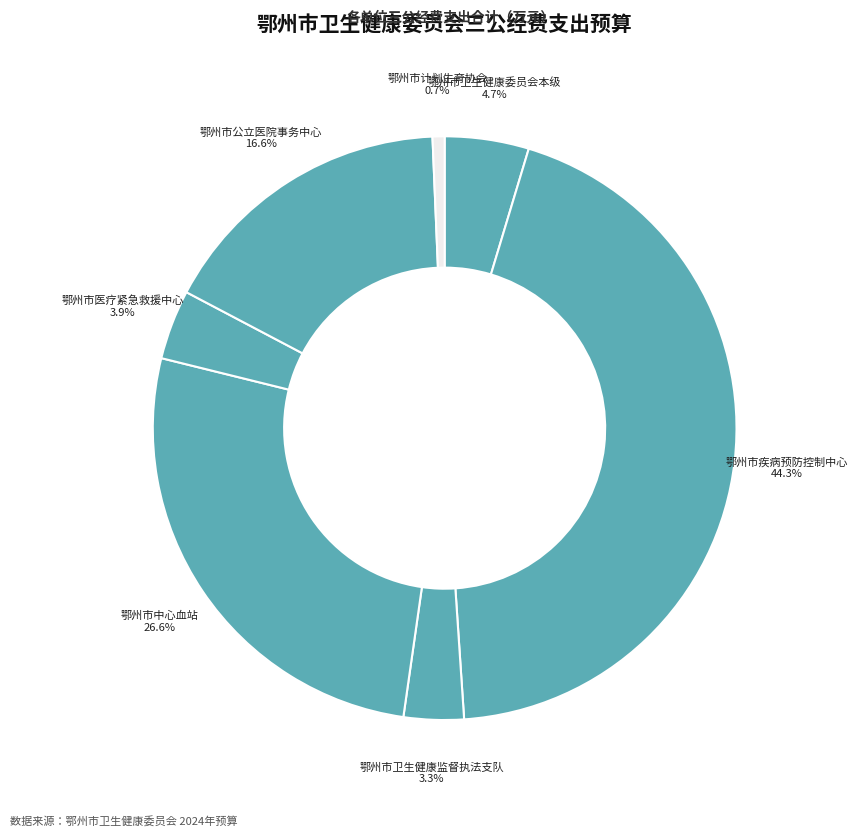

Which category has the biggest portion of the pie?

鄂州市疾病预防控制中心